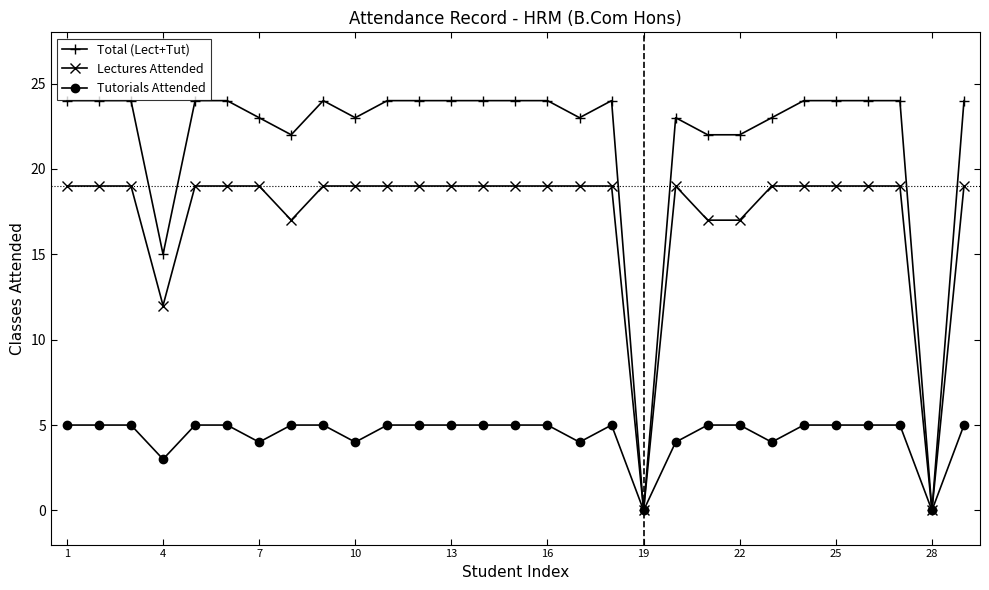

Reading left to right, extract all data points from this chart.

Total (Lect+Tut): 24	24	24	15	24	24	23	22	24	23	24	24	24	24	24	24	23	24	0	23	22	22	23	24	24	24	24	0	24
Lectures Attended: 19	19	19	12	19	19	19	17	19	19	19	19	19	19	19	19	19	19	0	19	17	17	19	19	19	19	19	0	19
Tutorials Attended: 5	5	5	3	5	5	4	5	5	4	5	5	5	5	5	5	4	5	0	4	5	5	4	5	5	5	5	0	5